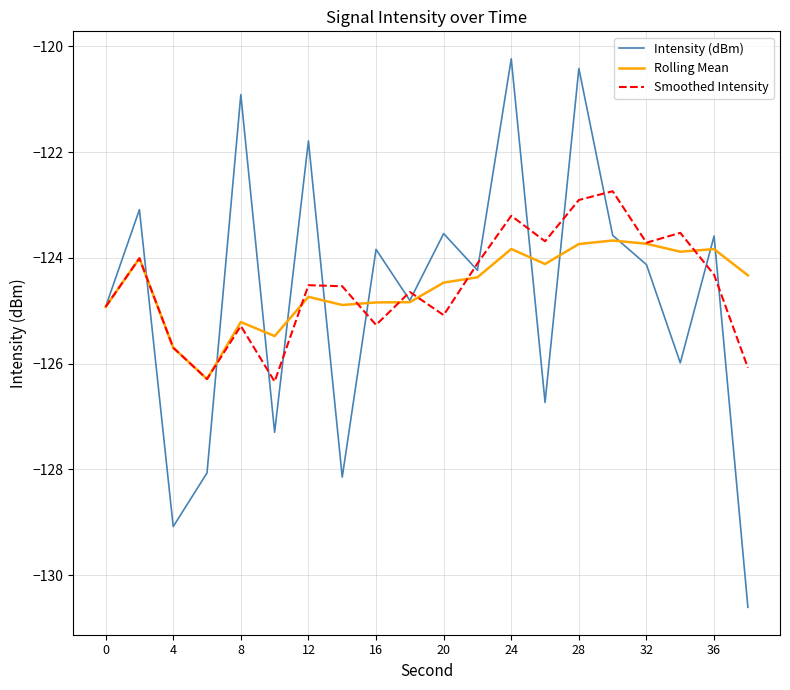

What is the highest value of the Smoothed Intensity series?

-122.7